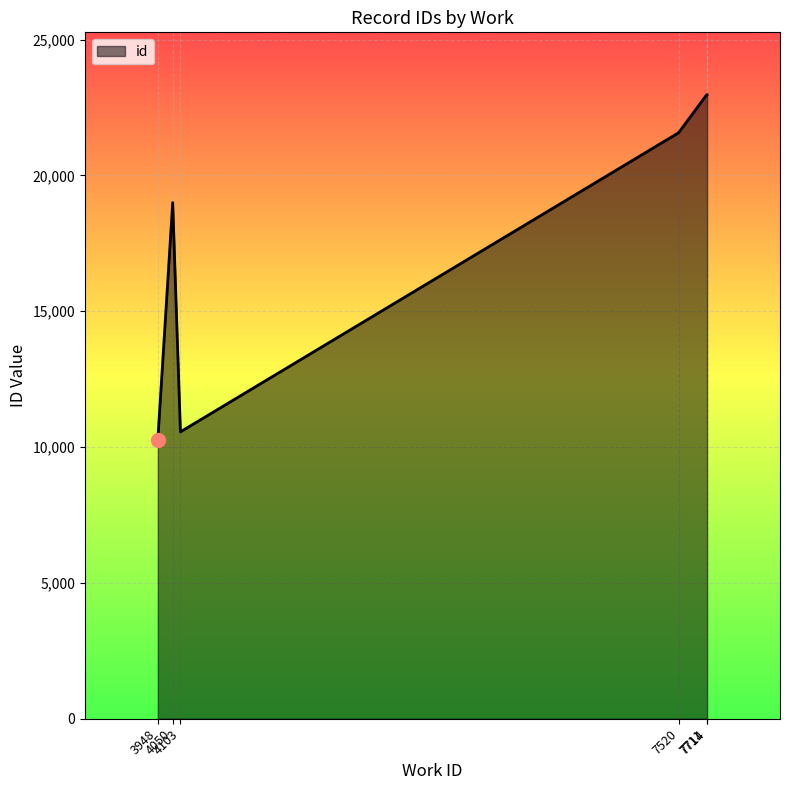

Which has a higher value, 7714 or 3948?

7714